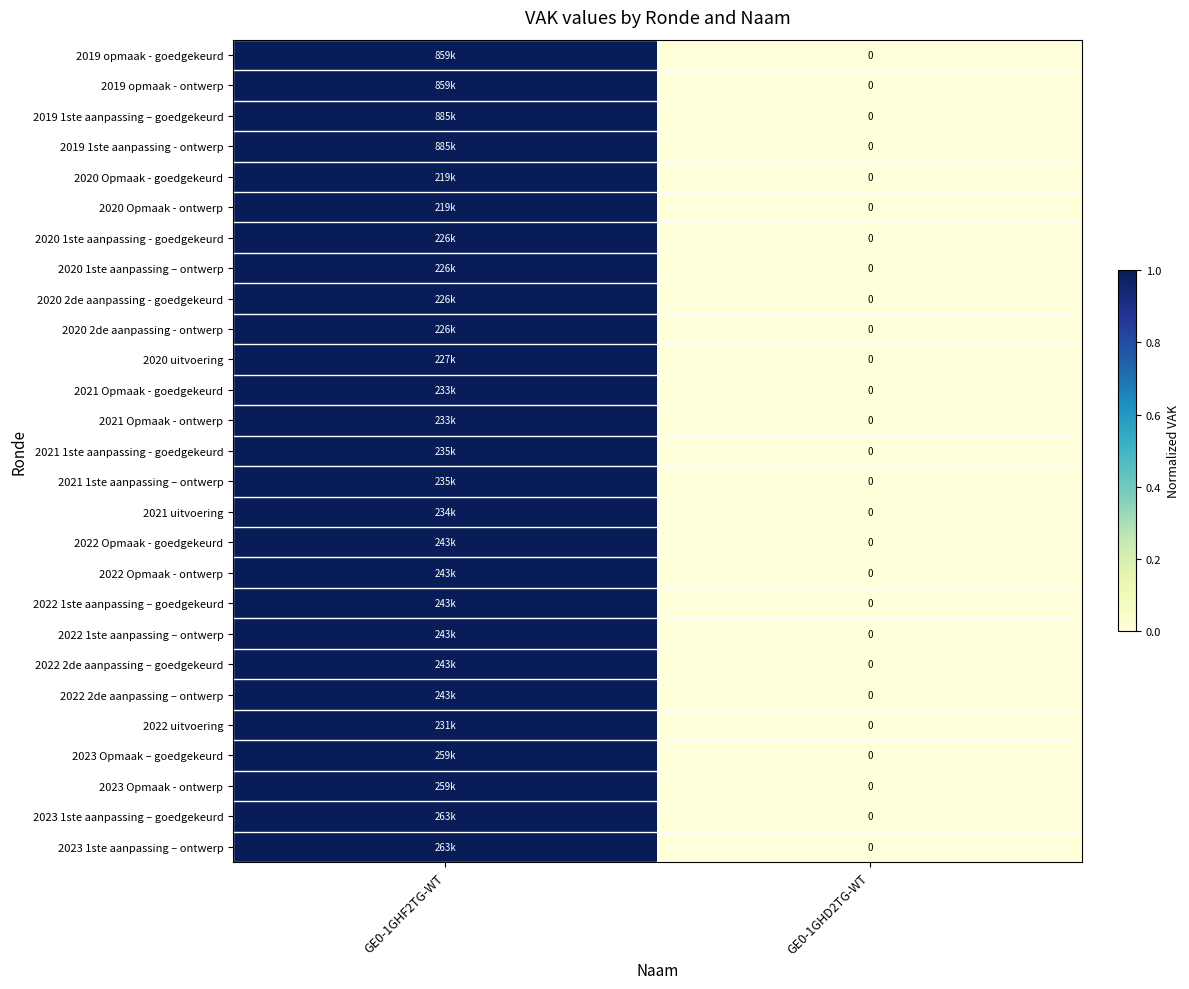

How many values in 2021 1ste aanpassing – ontwerp are above zero?

1